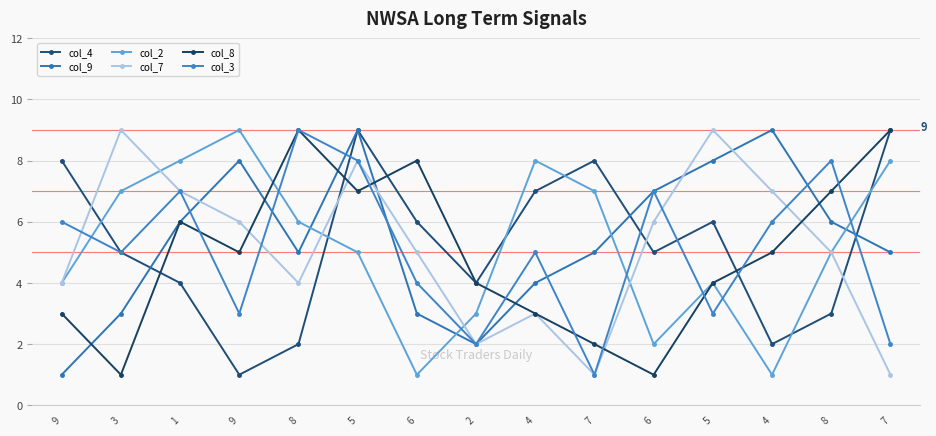

What are all the series names shown in the legend?

col_4, col_9, col_2, col_7, col_8, col_3